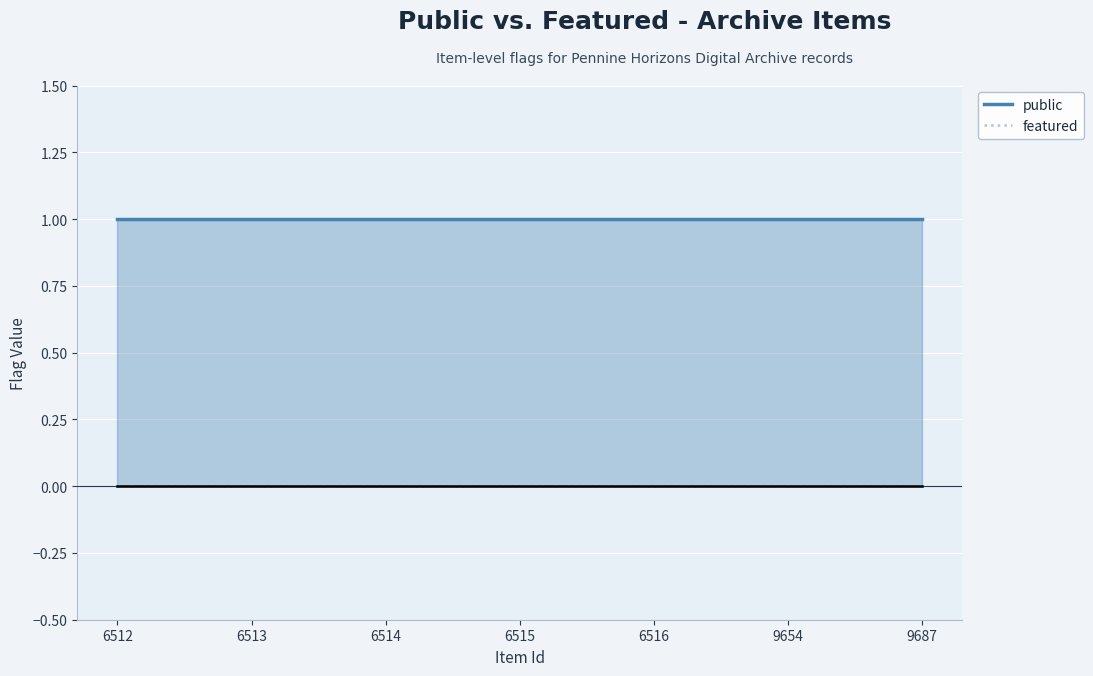

Rank the categories by public value from highest to lowest.

6512, 6513, 6514, 6515, 6516, 9654, 9687